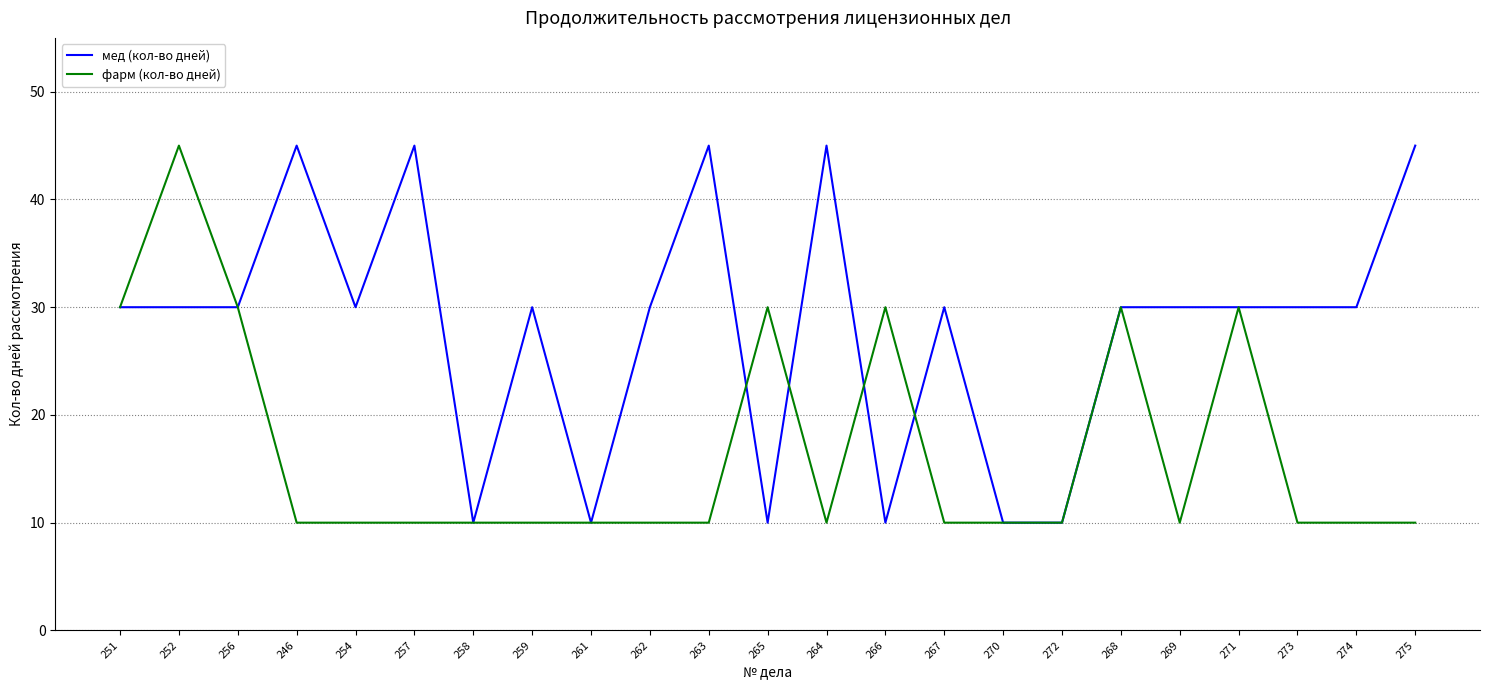

Read the мед (кол-во дней) value at 256, to the nearest 5.

30